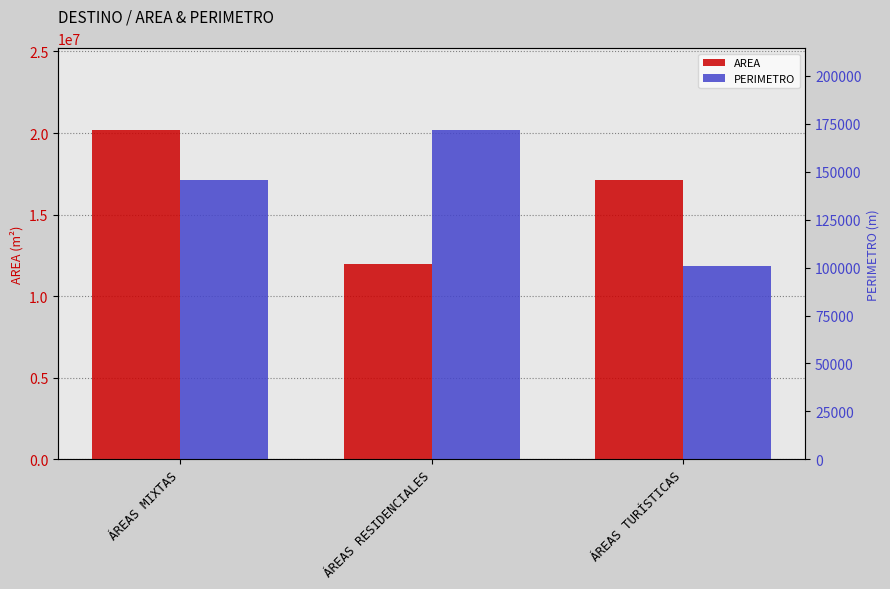

Which series has the widest spread of values?

AREA